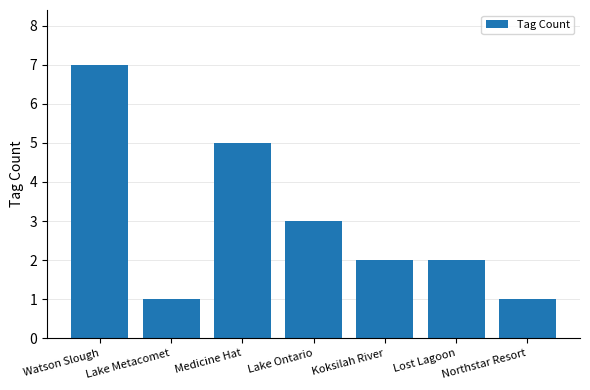

What is the approximate value at Medicine Hat?

5